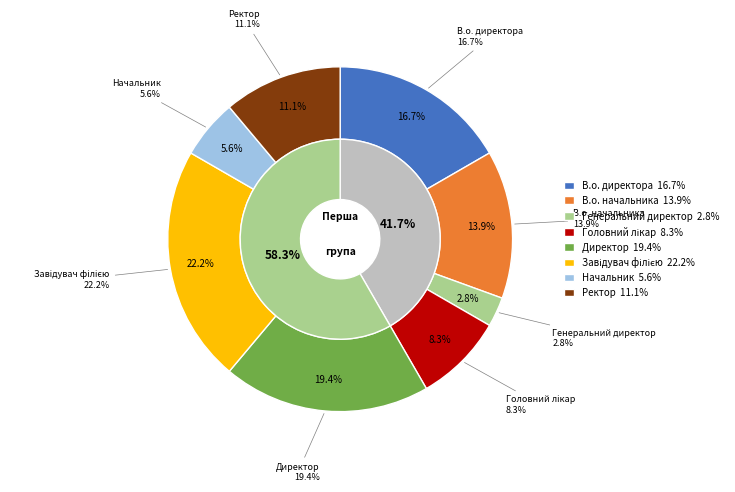

What is the smallest slice in the pie chart?

Генеральний директор